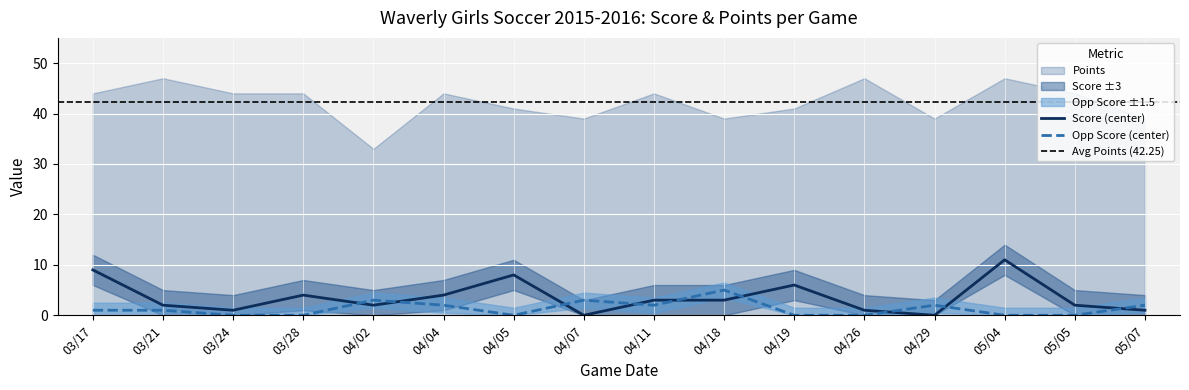

How many lines are shown in the chart?

2